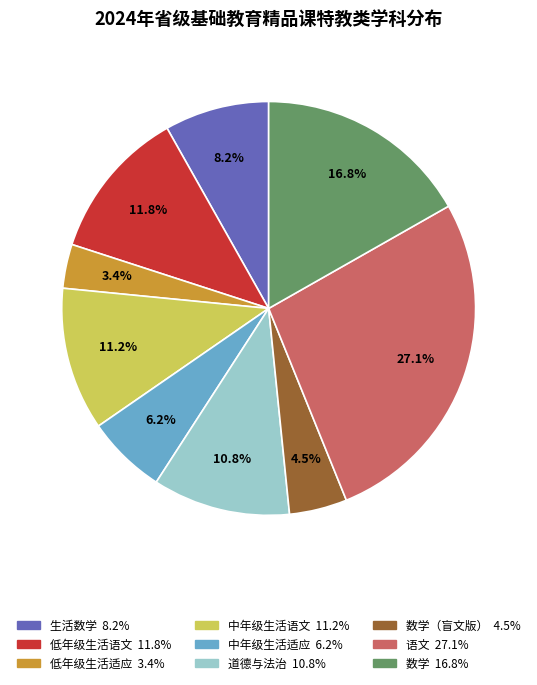

Is there any slice that represents more than half of the pie?

No